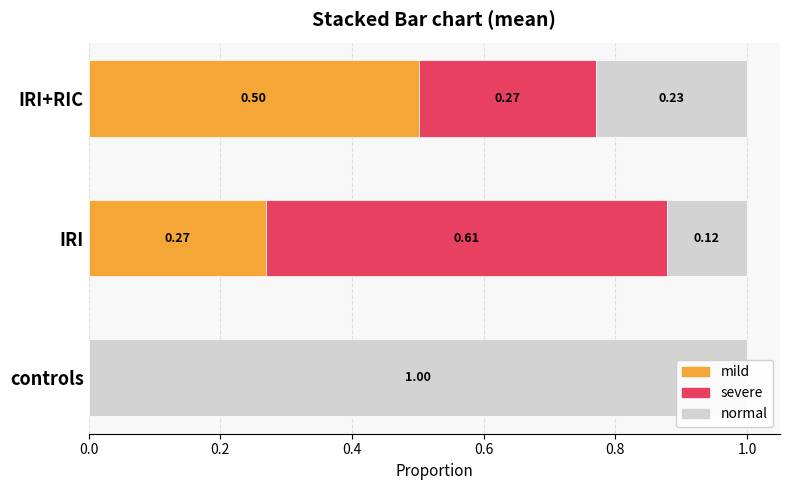

How many bars are there in total?

9